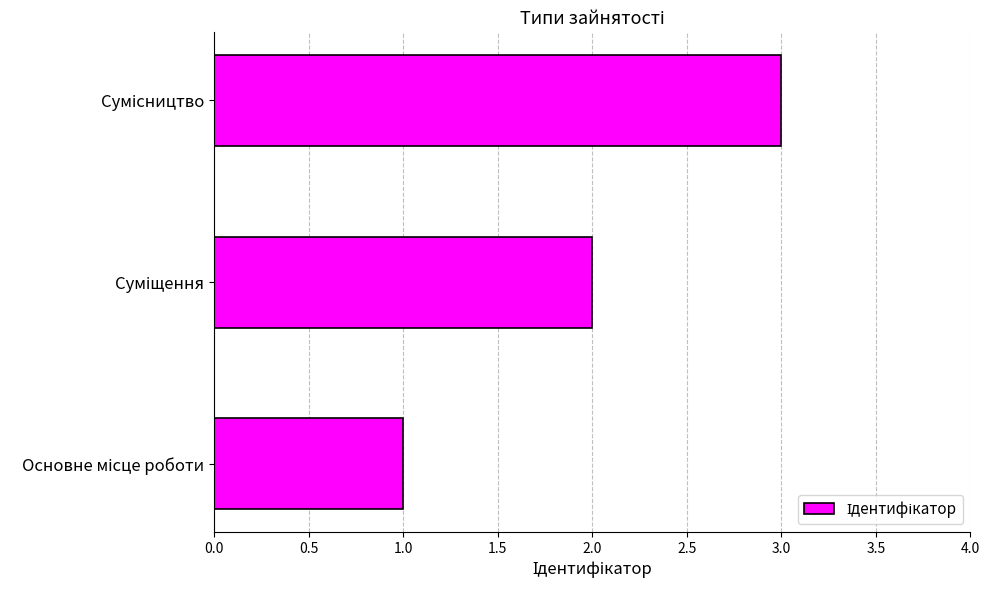

What is the sum of all values?

6